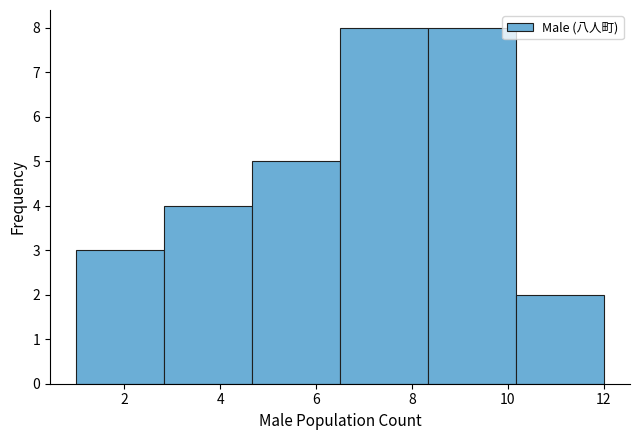

How tall is the bar that spans 1.0 to 2.8 on the x-axis? Neither the bar edges nor the heights are printed on the chart, so give them approximately, as read against the axes.

3